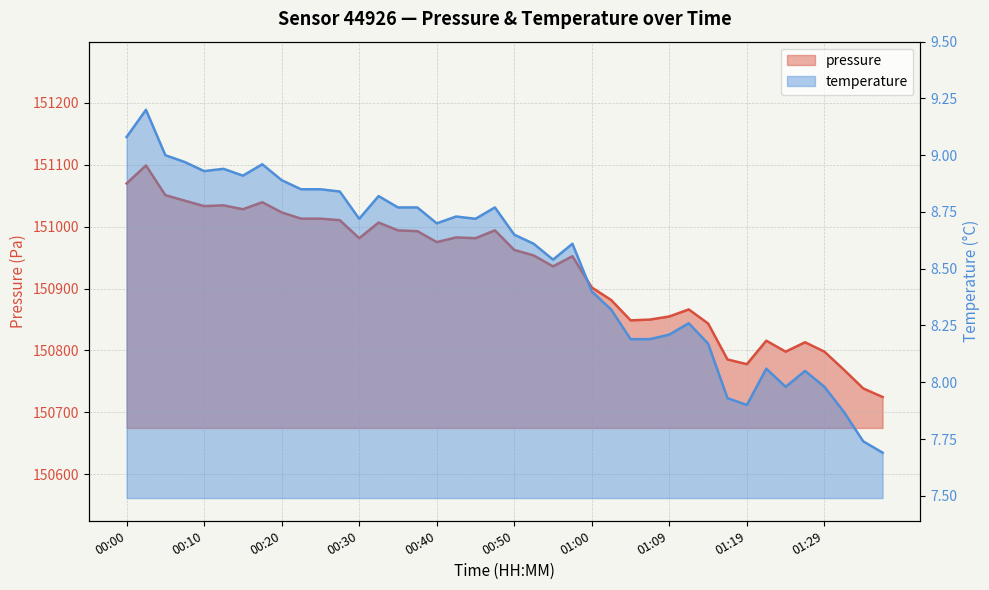

True or false: pressure has a value of 150881.4 at 01:02.

True